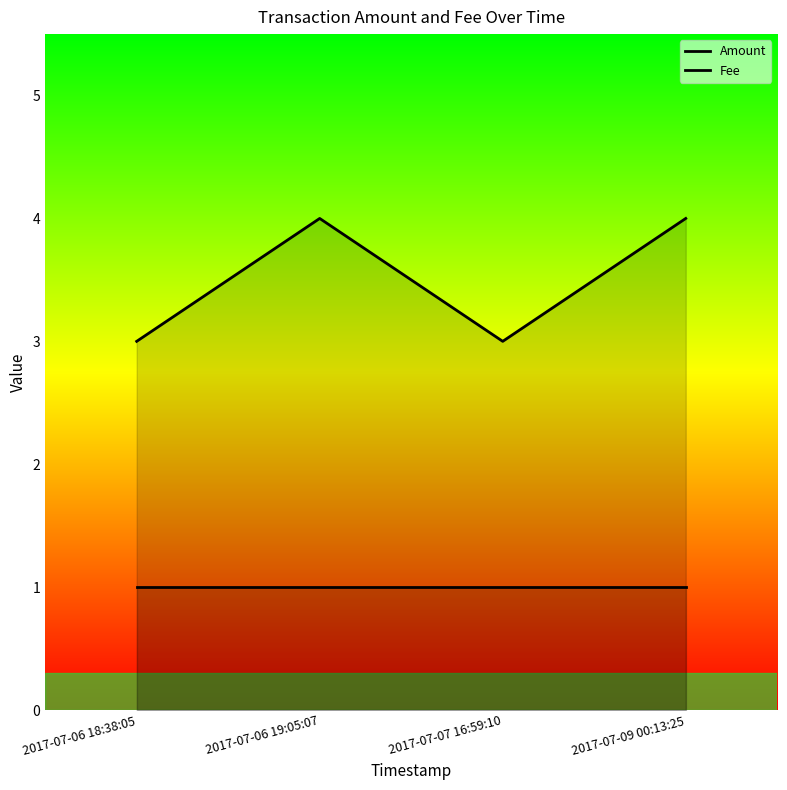

Which category has the highest value across all series?

2017-07-06 19:05:07